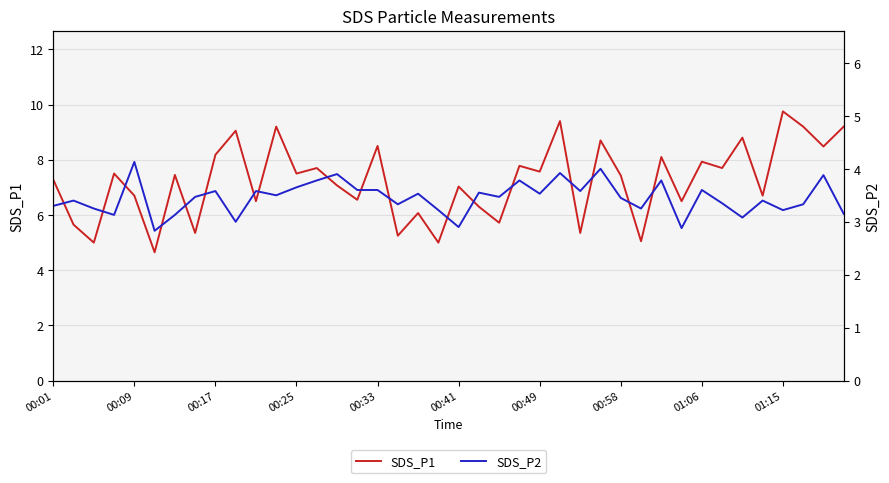

Where does the SDS_P2 series first go above 3?

00:01